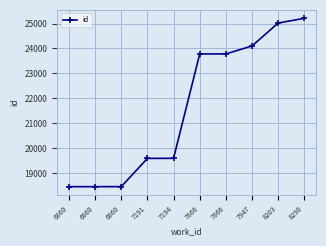

Which label corresponds to the smallest value in the chart?

6860